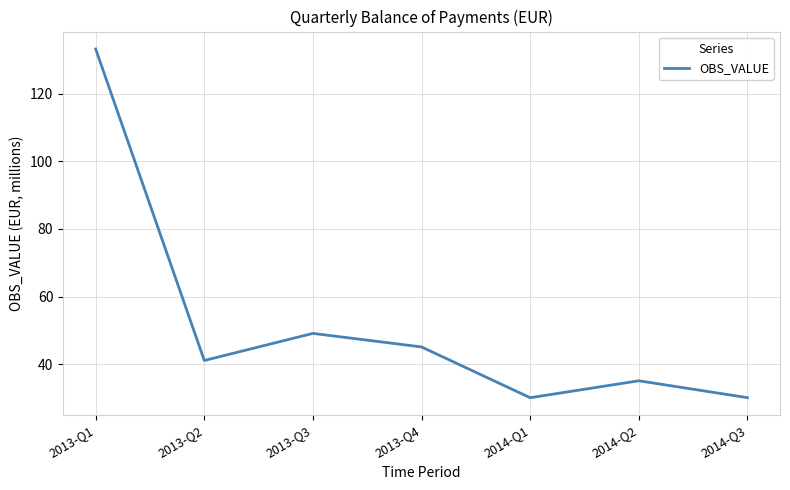

What is the smallest value displayed?

30.2